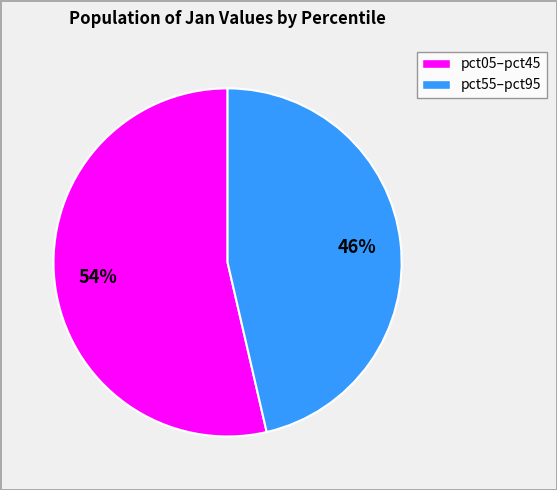

Does any single category account for the majority?

Yes